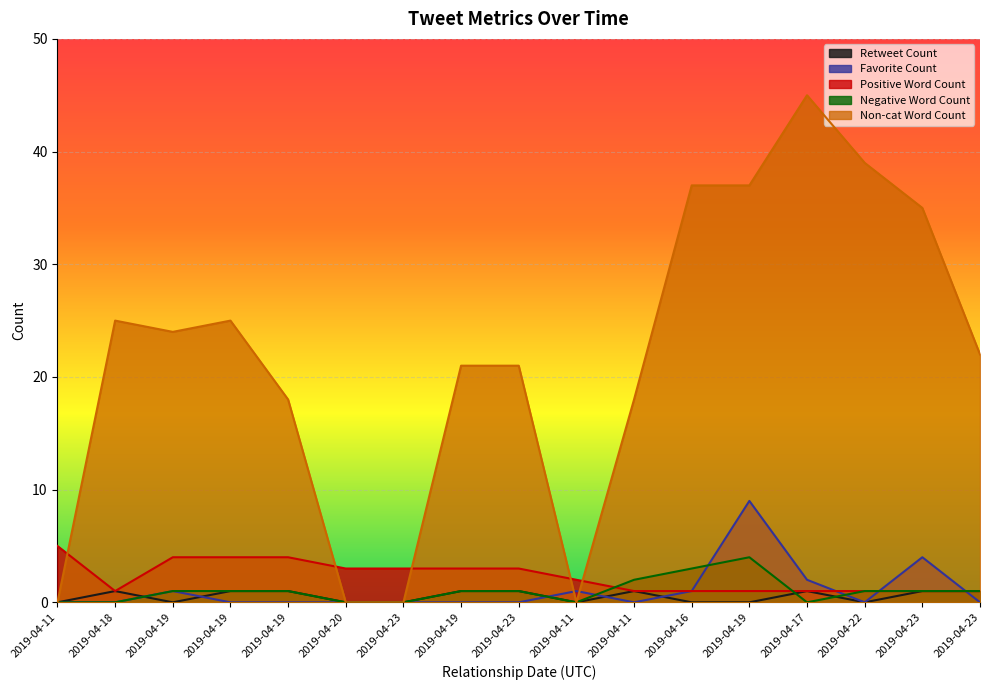

At which label does Positive Word Count reach its peak?

2019-04-11